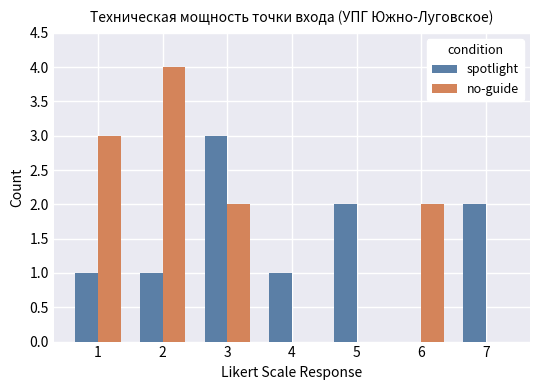

Is the value of no-guide at 5 greater than the value of spotlight at 2?

No